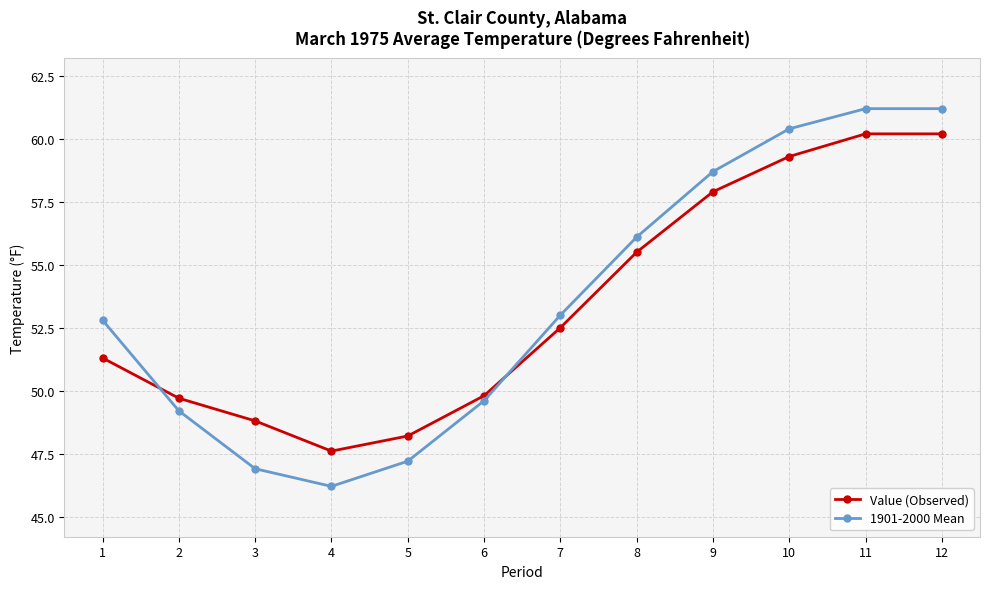

Where do Value (Observed) and 1901-2000 Mean first cross each other?

1 and 2